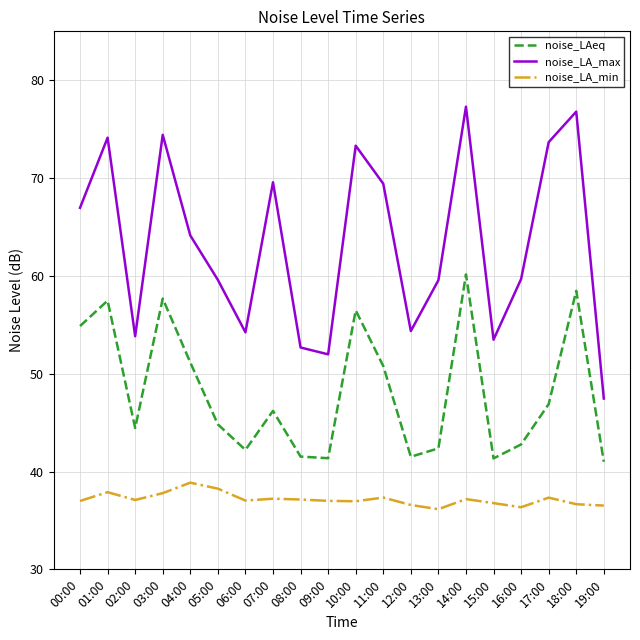

True or false: noise_LAeq and noise_LA_max intersect in this chart.

False